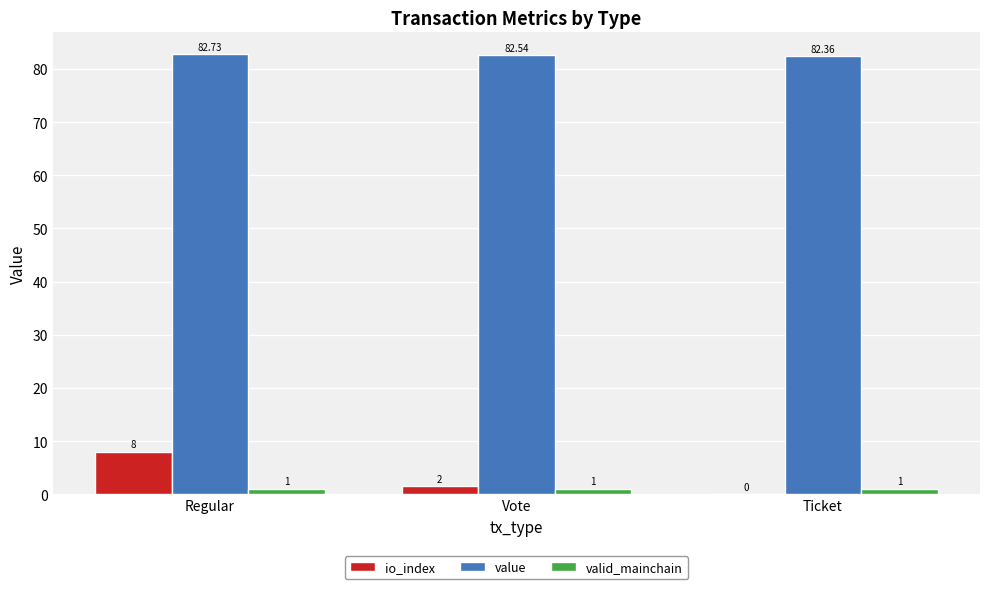

Is it true that value equals 50.4 at Ticket?

False